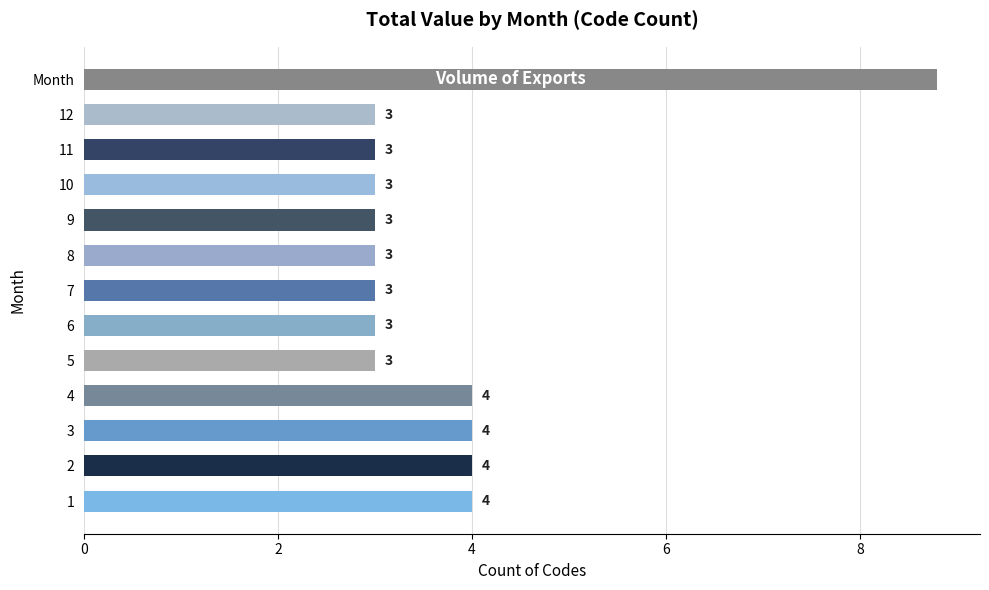

What is the greatest value displayed?

4